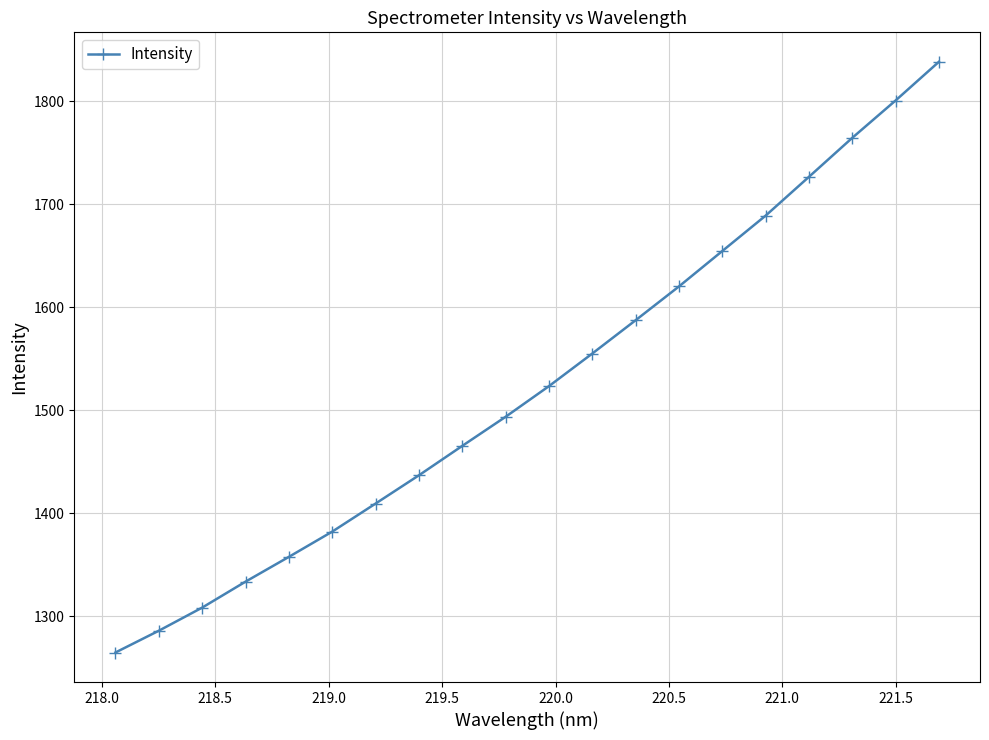

Reading left to right, extract all data points from this chart.

1264.6	1285.7	1308.2	1333.4	1357.5	1382.0	1409.2	1436.7	1465.2	1493.5	1523.3	1554.9	1587.3	1620.1	1654.5	1688.8	1726.5	1764.4	1800.6	1838.2